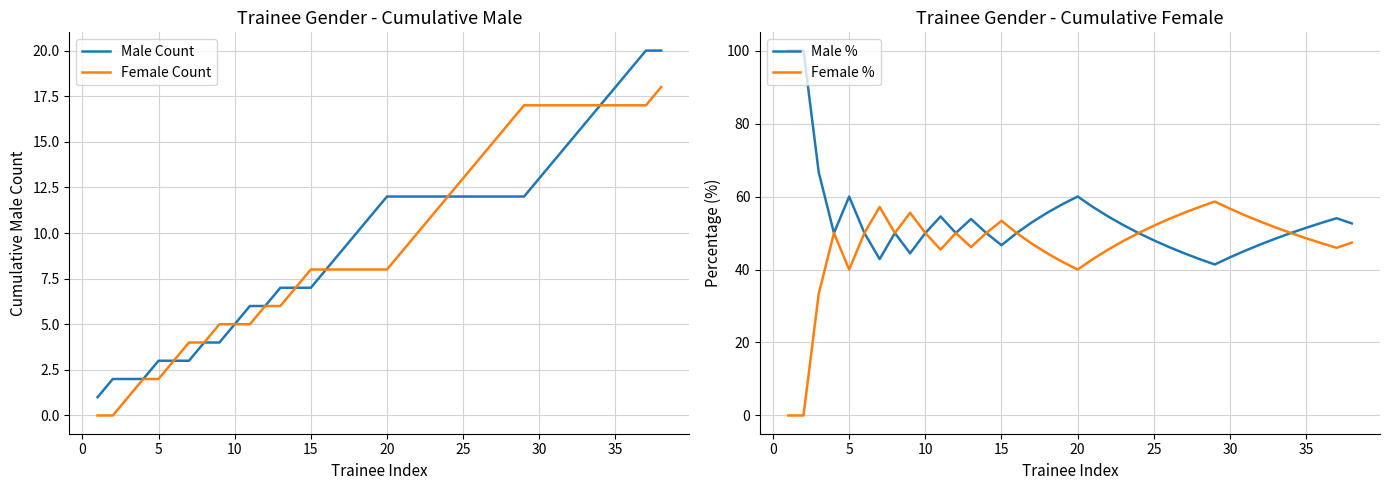

What is the minimum value for Male %?

41.4